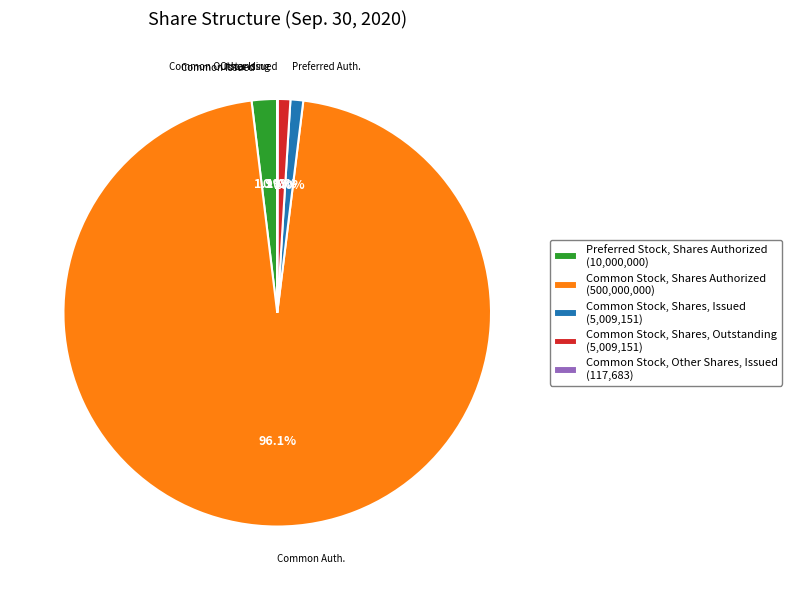

Does Common Stock, Shares Authorized represent more than half of the total?

Yes